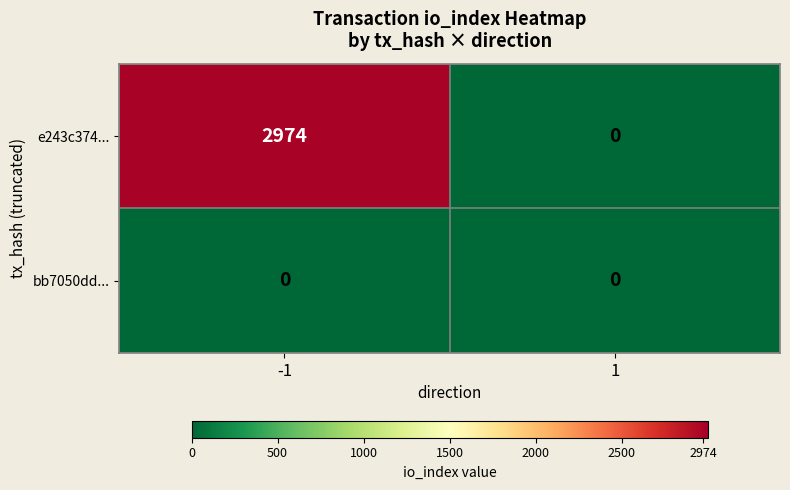

Reading right to left, extract all data points from this chart.

e243c374...: 0	2974
bb7050dd...: 0	0